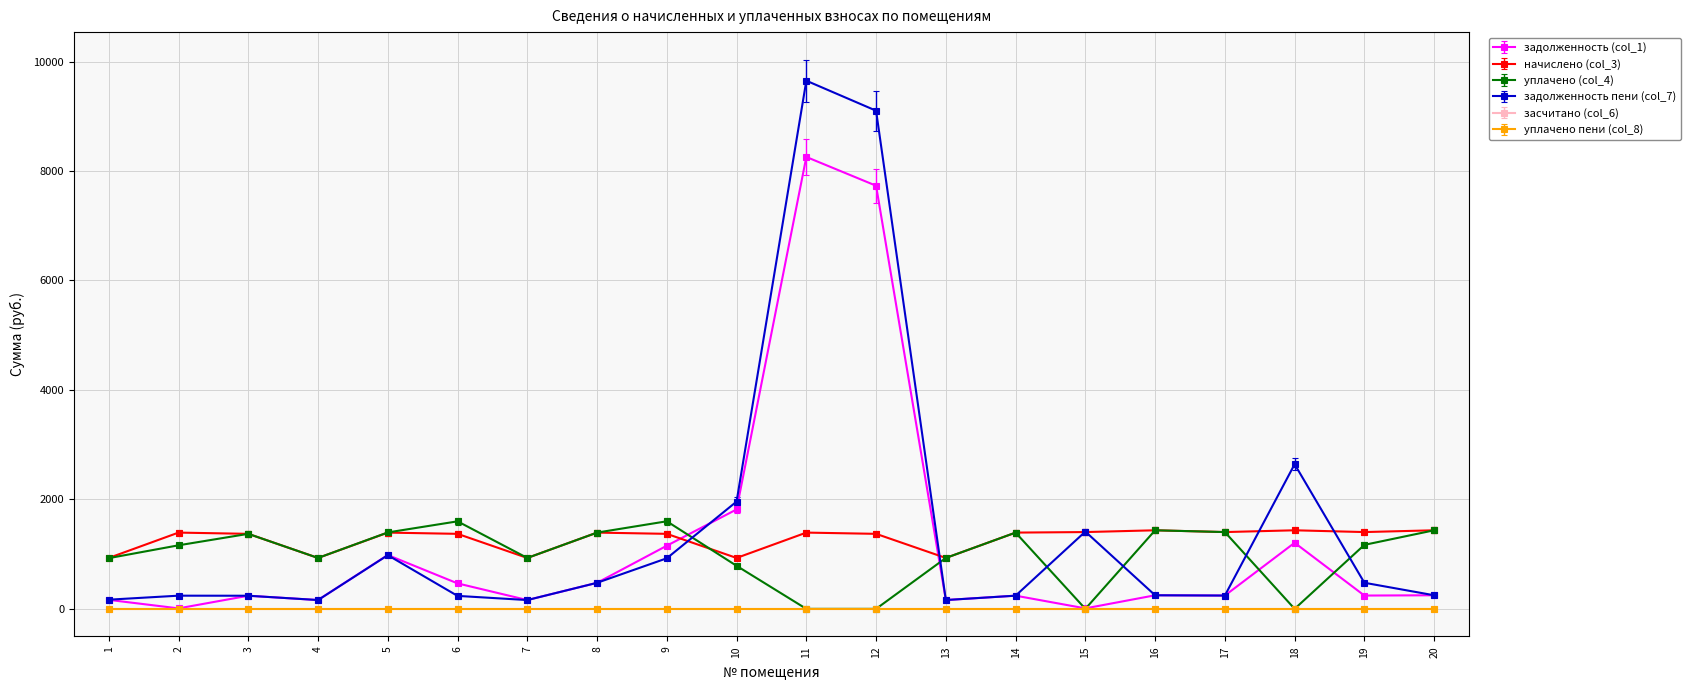

What is the highest value of the уплачено (col_4) series?

1599.9